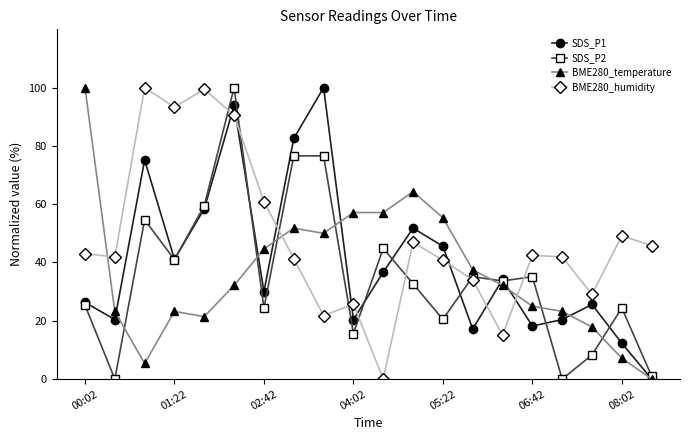

What is the value of the BME280_humidity point at the 13th from the left?

40.8